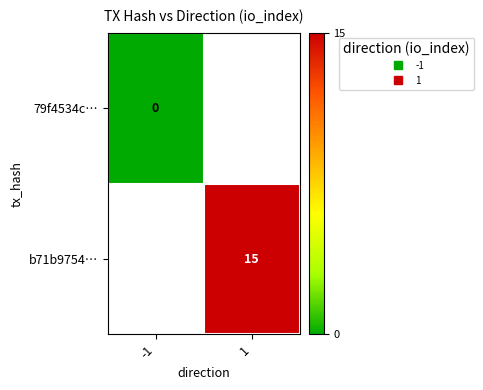

At how many categories does at least one series exceed 1?

1